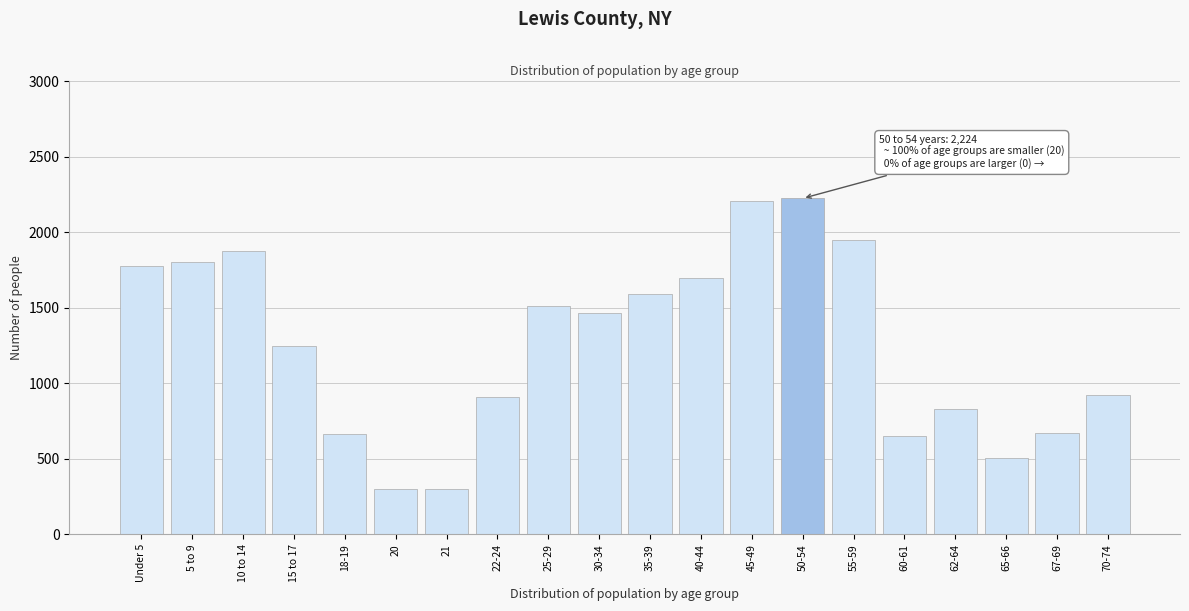

The value at 70-74 is 922. True or false?

True